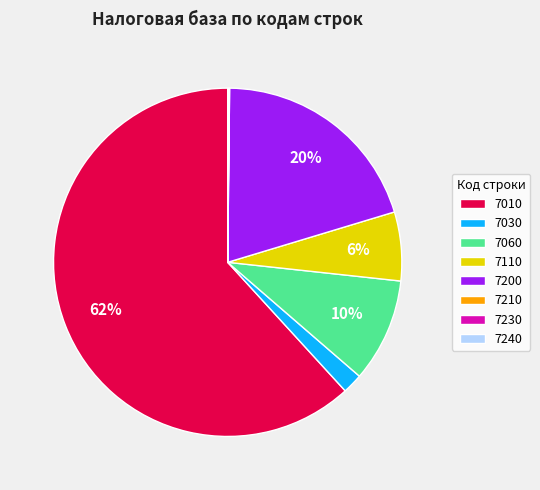

Which slice is the largest?

7010